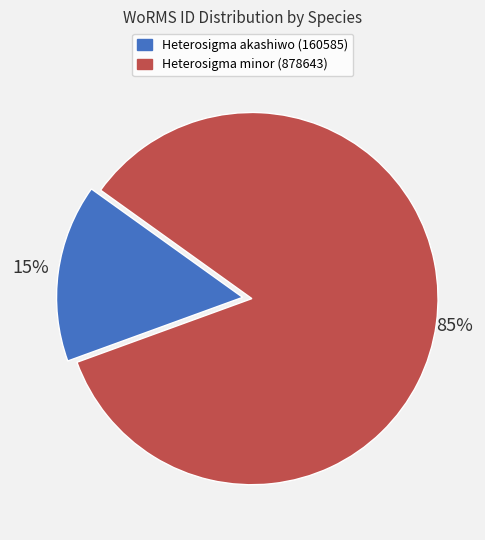

Which category has the smallest portion of the pie?

Heterosigma akashiwo (160585)